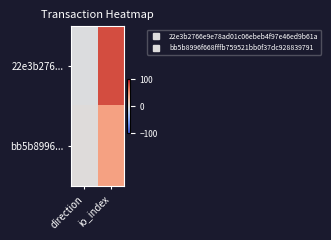

Reading left to right, list all the values displayed in this chart.

22e3b276...: direction=-1	io_index=82
bb5b8996...: direction=1	io_index=46